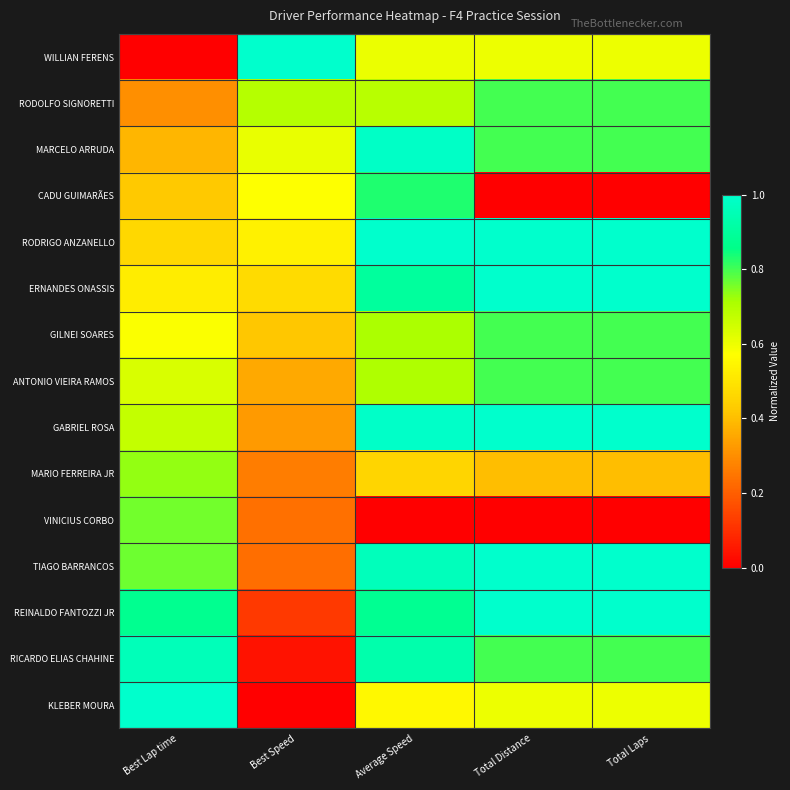

At how many categories does at least one series exceed 0?

5